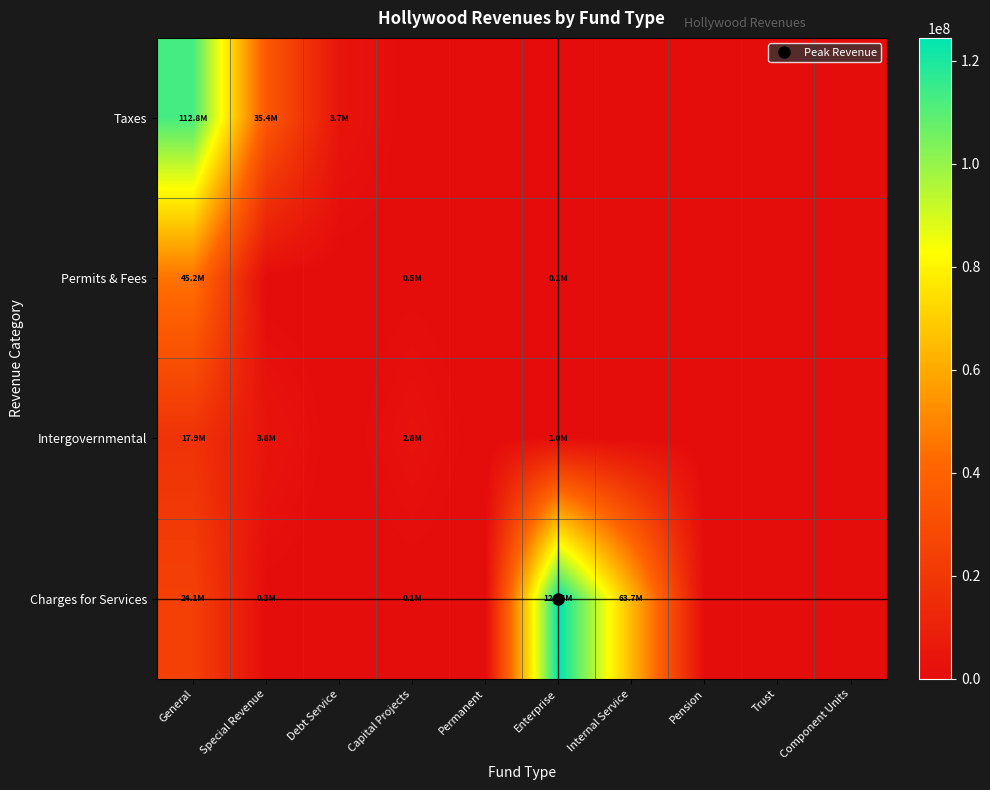

Which series has the widest spread of values?

Charges for Services